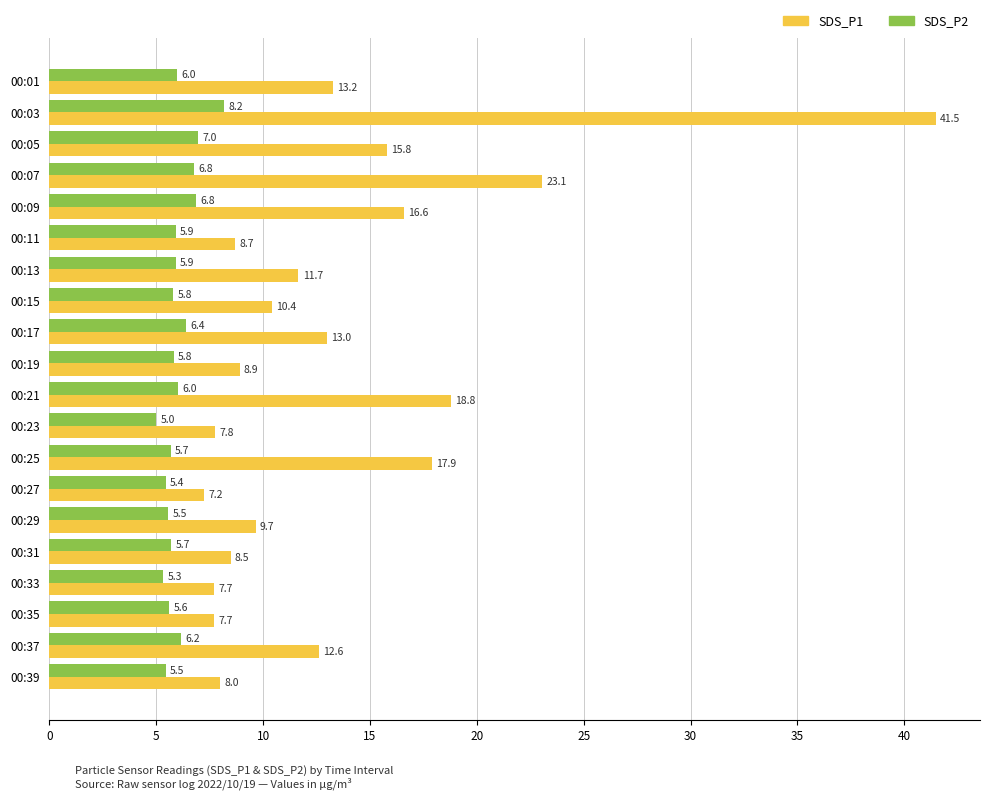

What is the difference between the highest and lowest values at 00:03?

33.3